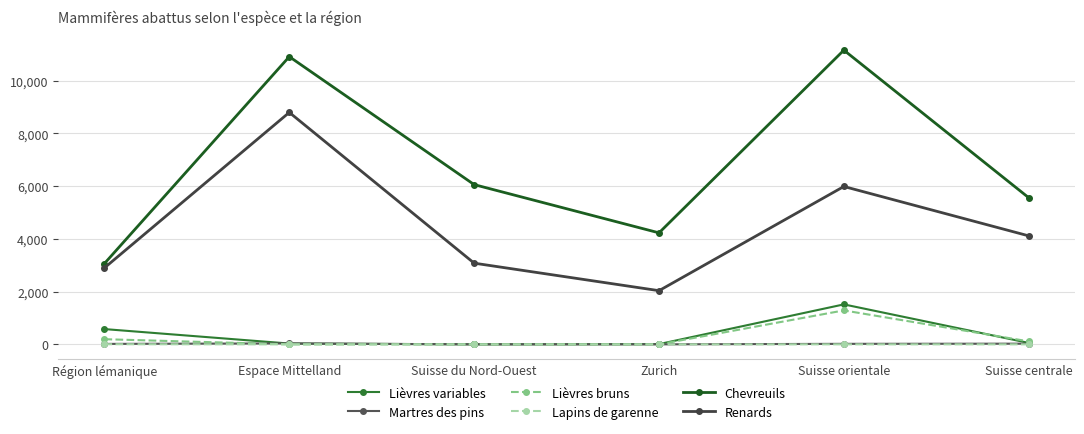

What position from the right is Zurich?

3